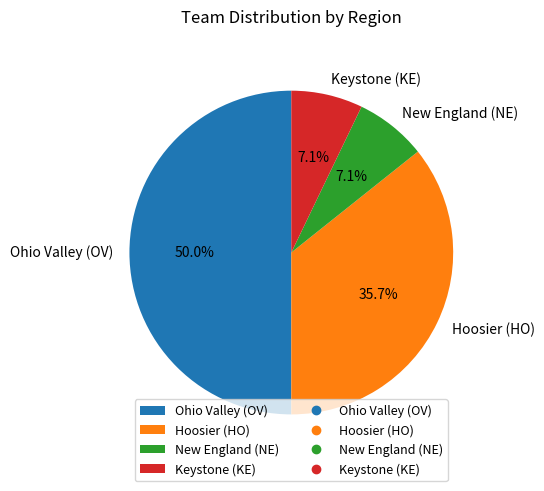

The New England (NE) slice represents 1% of the pie. True or false?

False